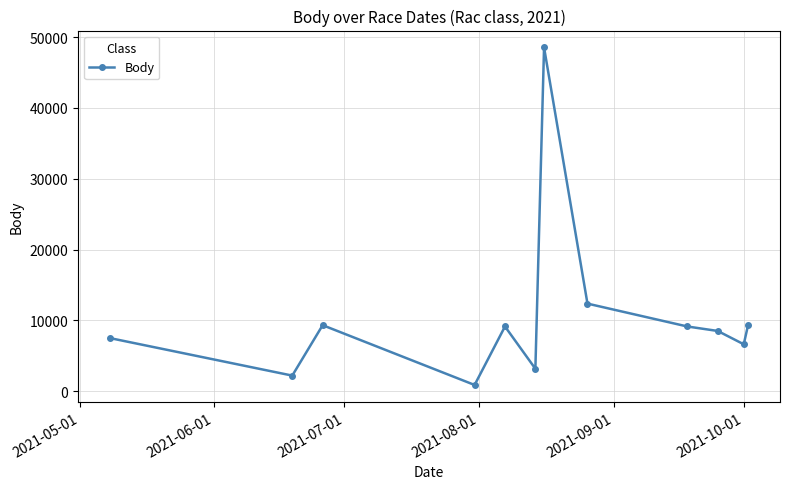

What is the maximum value shown in the chart?

48534